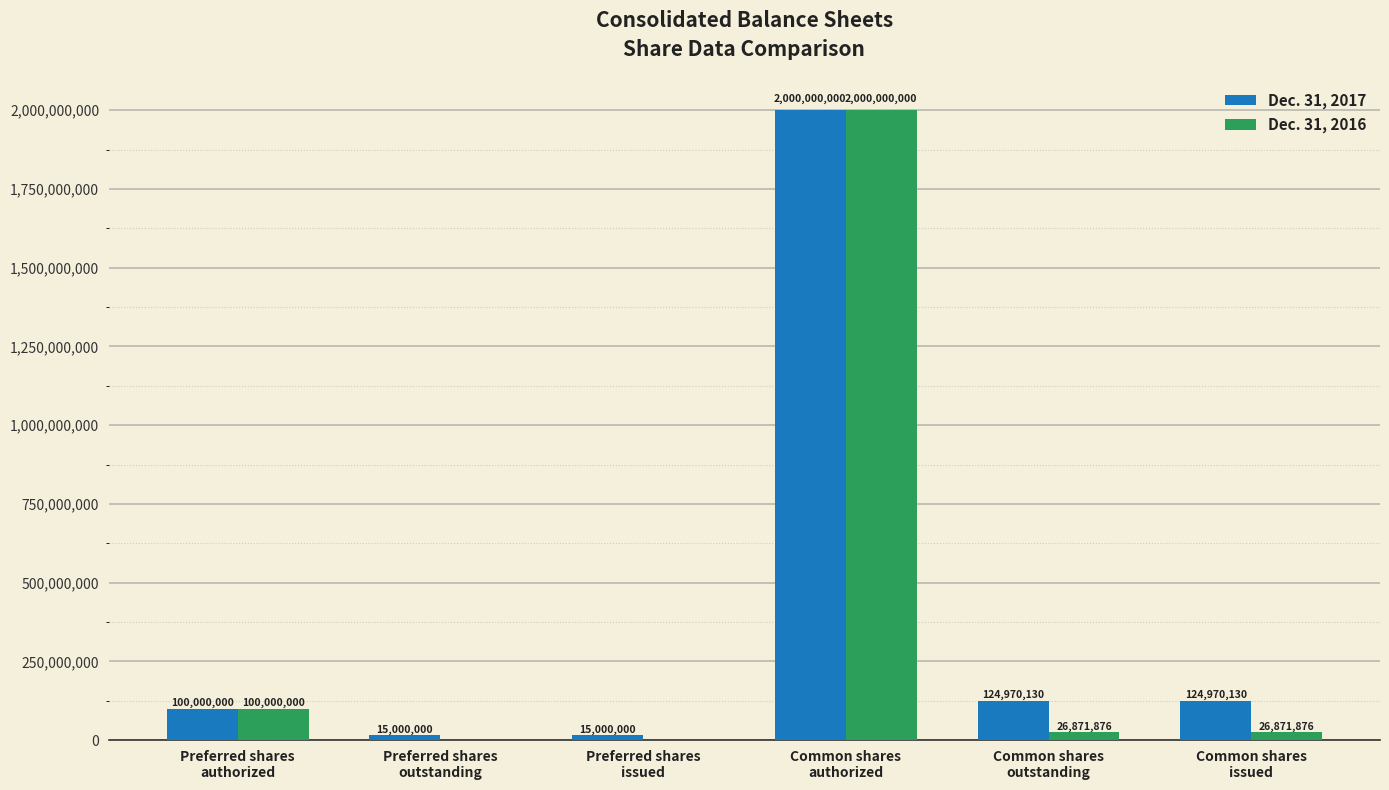

Which series has the largest range (max minus min)?

Dec. 31, 2016